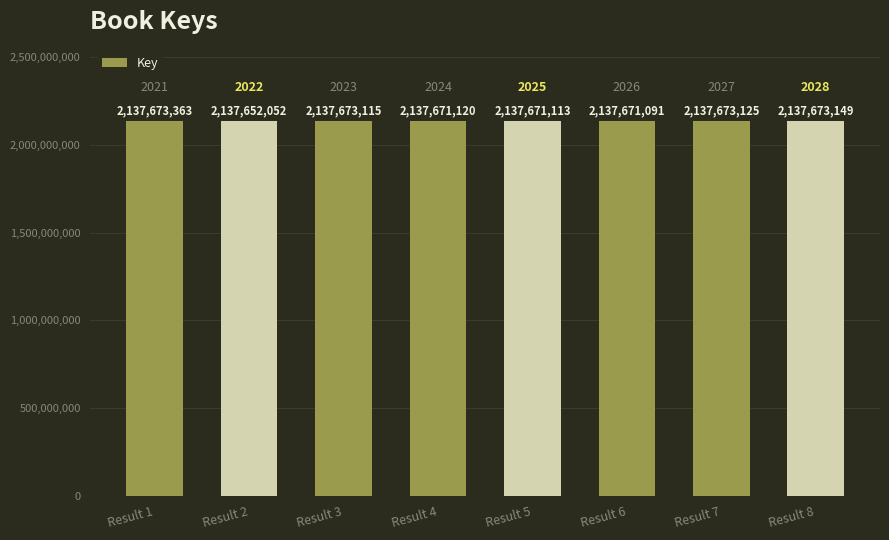

Rank the categories by value from lowest to highest.

Result 2, Result 6, Result 5, Result 4, Result 3, Result 7, Result 8, Result 1